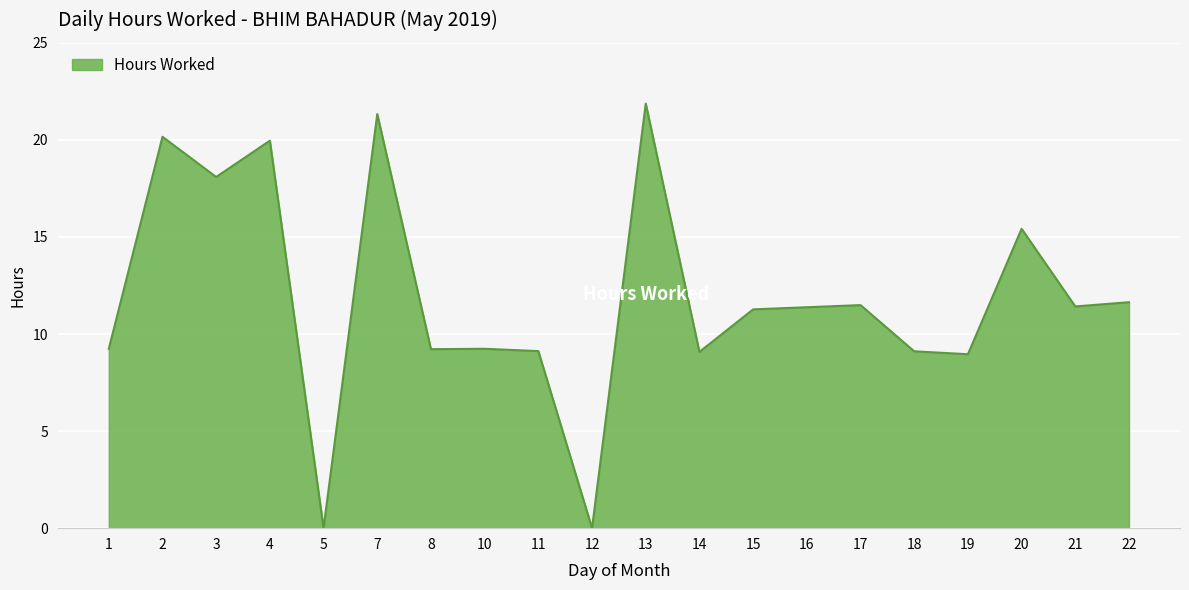

How many categories are shown in the chart?

20